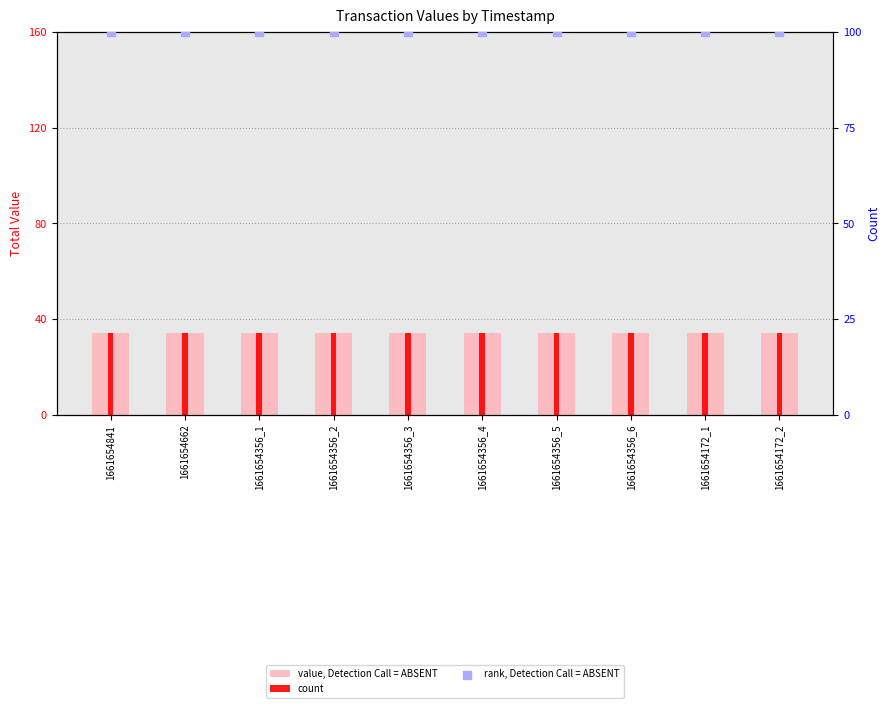

What are all the series names shown in the legend?

value, Detection Call = ABSENT, count, rank, Detection Call = ABSENT